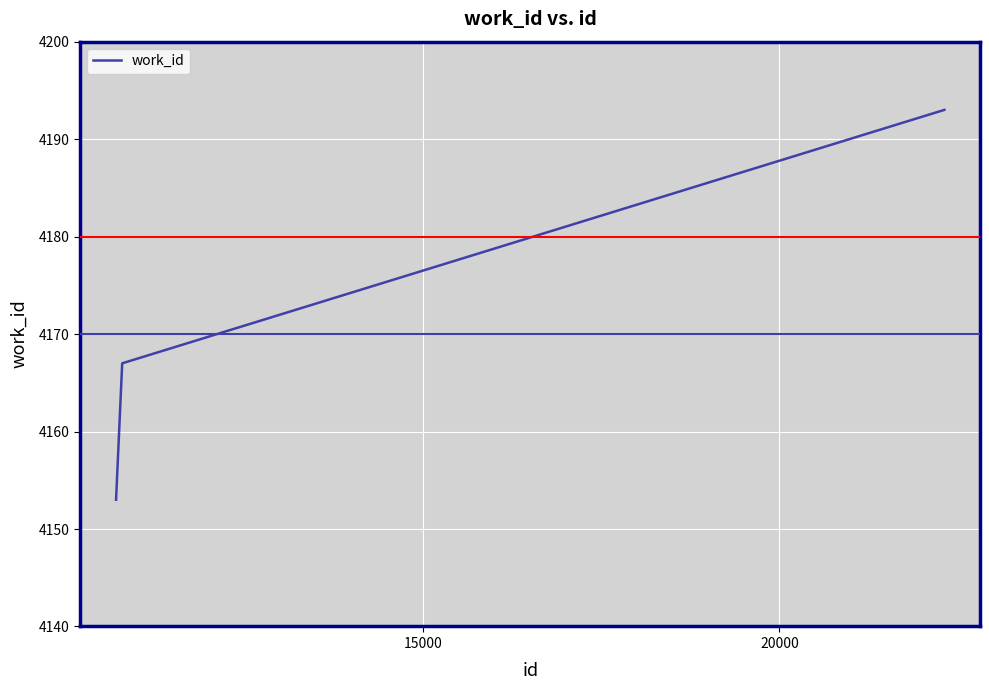

What is the maximum value shown in the chart?

4193